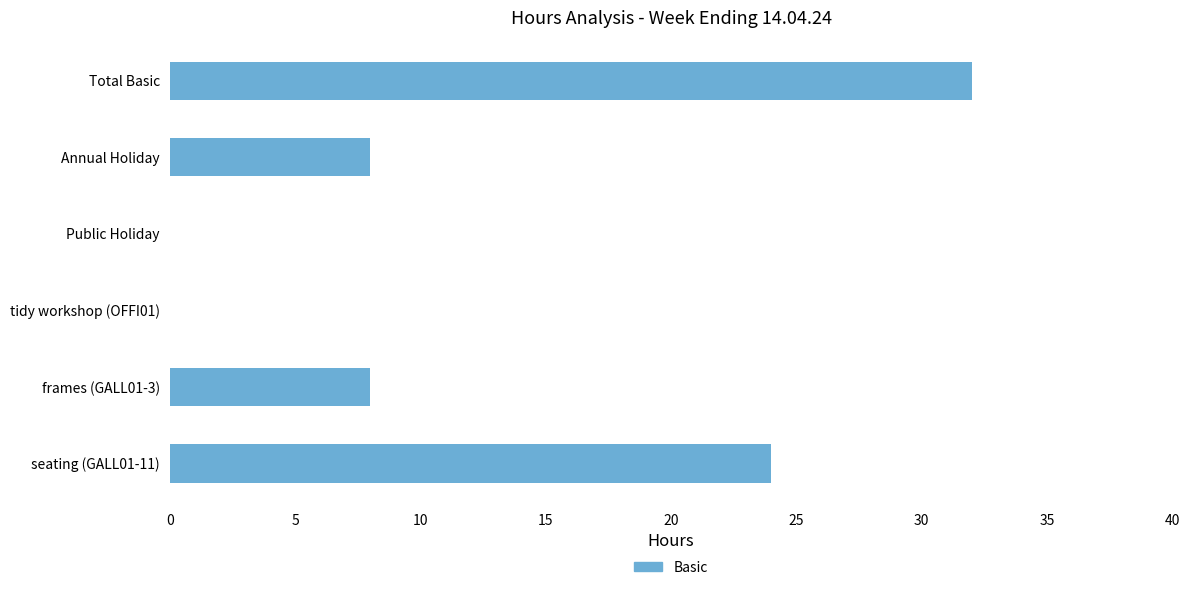

What is the greatest value displayed?

32